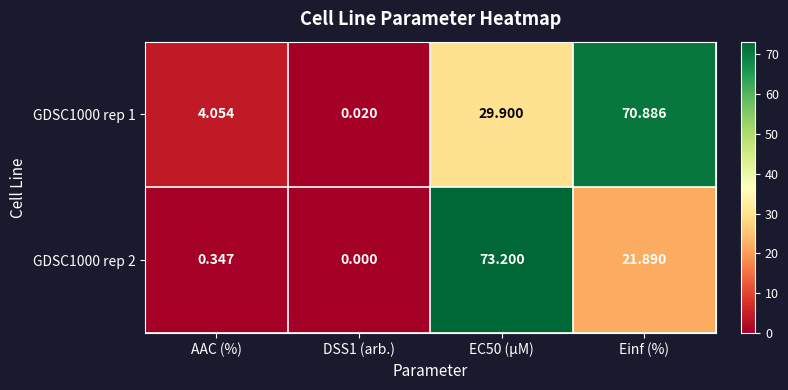

At which label is GDSC1000 rep 2 closest to 36?

Einf (%)